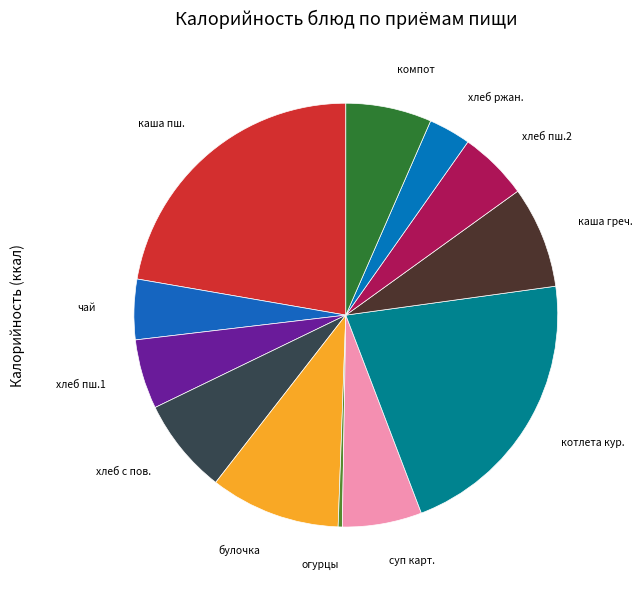

Count the number of slices in the pie.

12